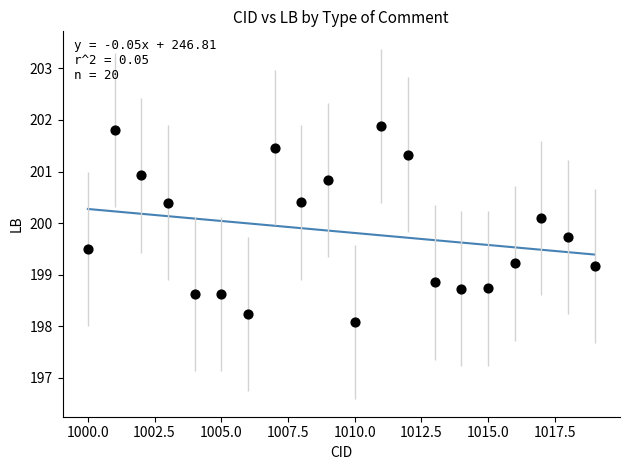

What is the range of X values (max minus min)?

19.0